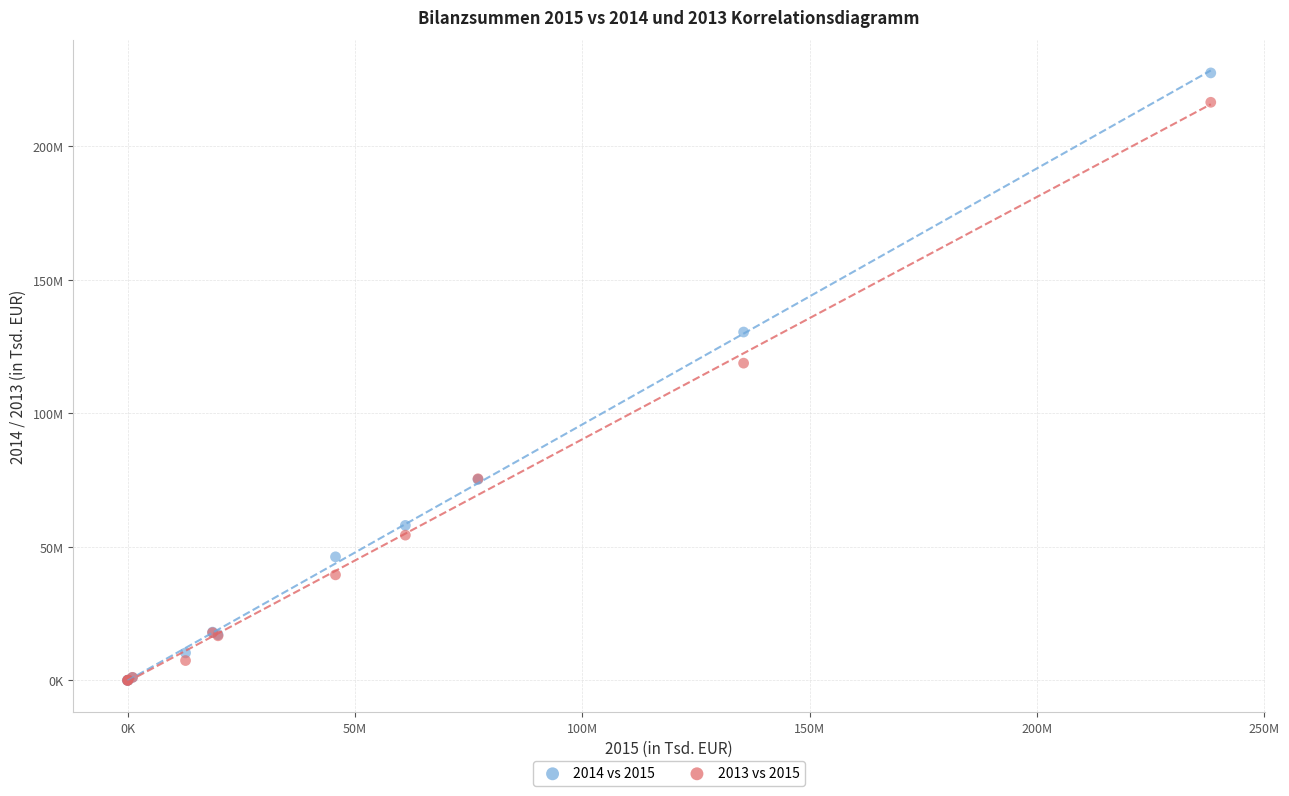

Which series reaches the maximum Y coordinate?

2014 vs 2015